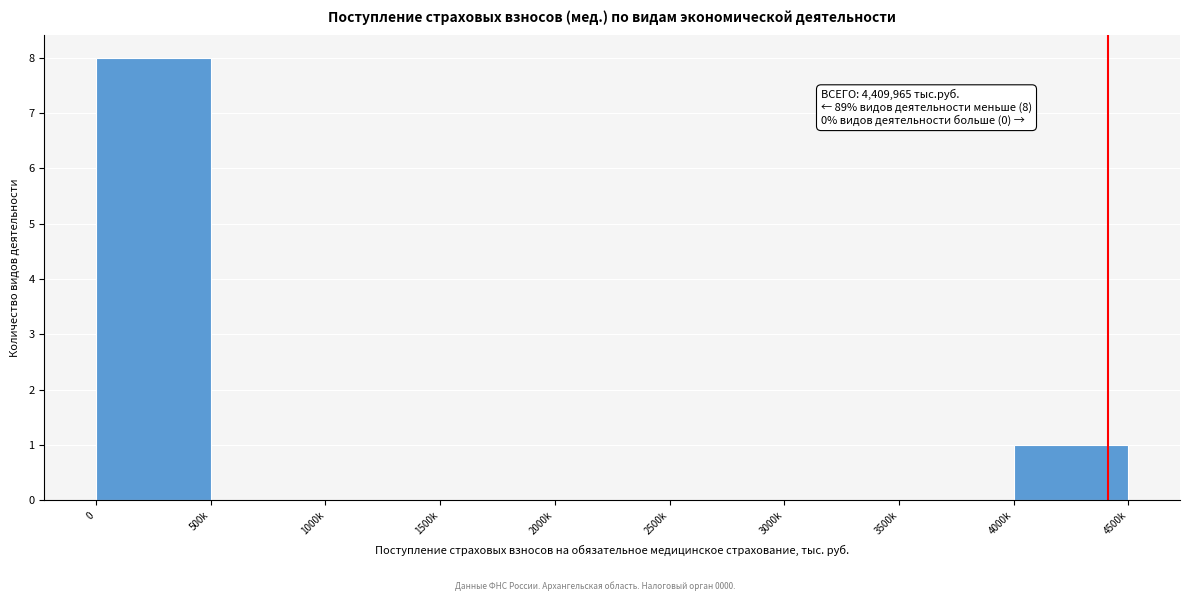

Reading left to right, list all the values displayed in this chart.

0=8	500k=0	1000k=0	1500k=0	2000k=0	2500k=0	3000k=0	3500k=0	4000k=1